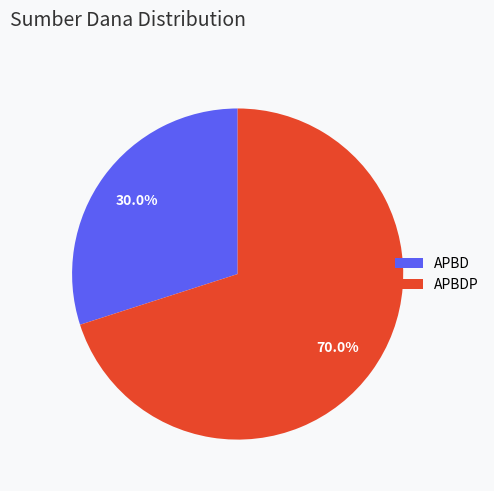

Is there any slice that represents more than half of the pie?

Yes